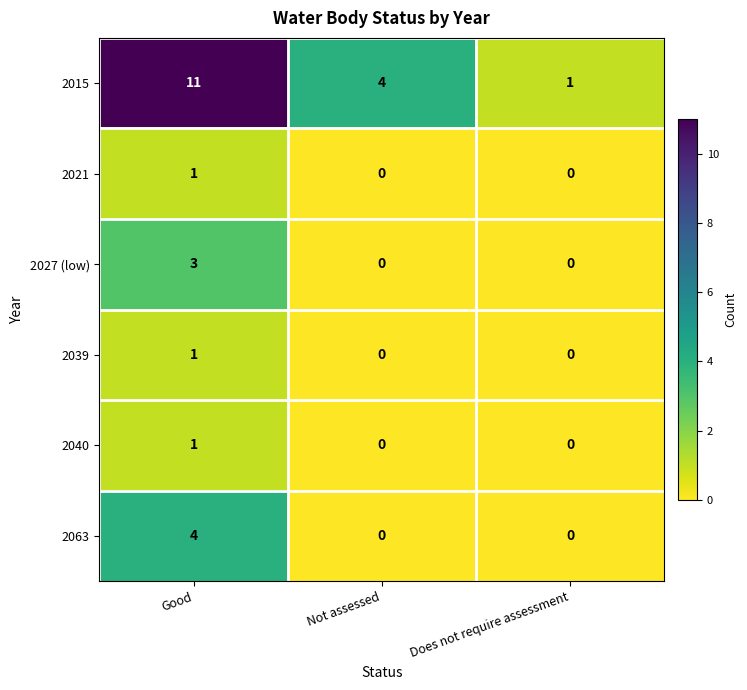

The value of 2015 at Does not require assessment is 0. True or false?

False